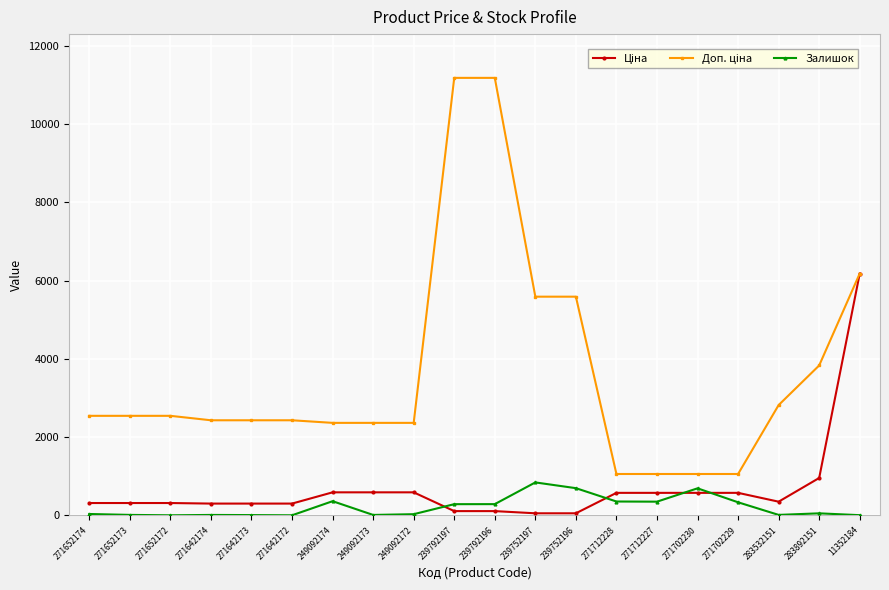

What is the greatest value displayed?

11182.0